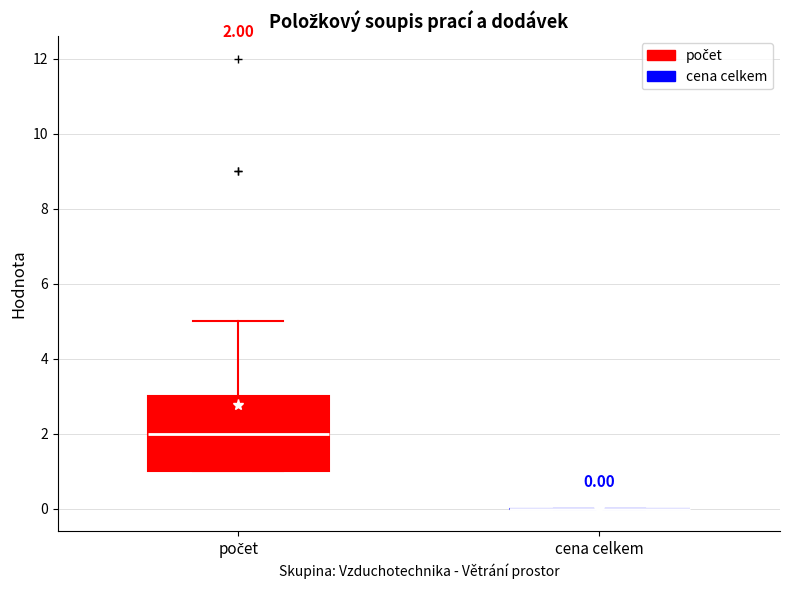

Which box is the tallest, from its lower edge to its upper edge?

počet